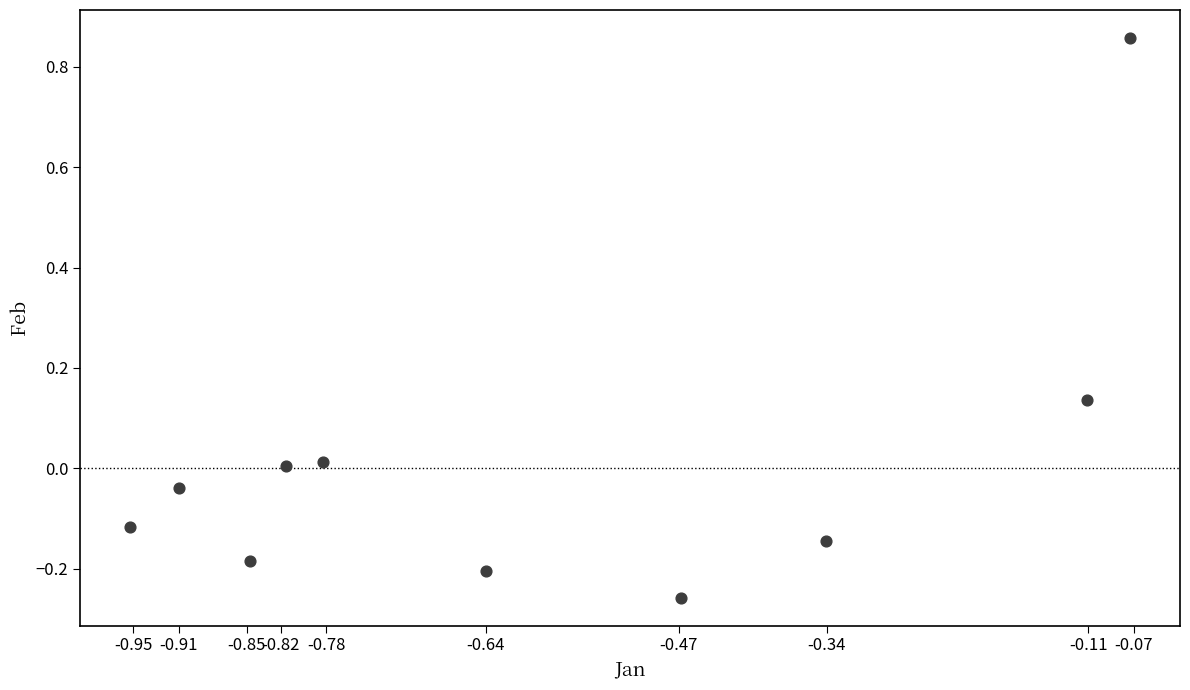

What is the range of Y values (max minus min)?

1.1